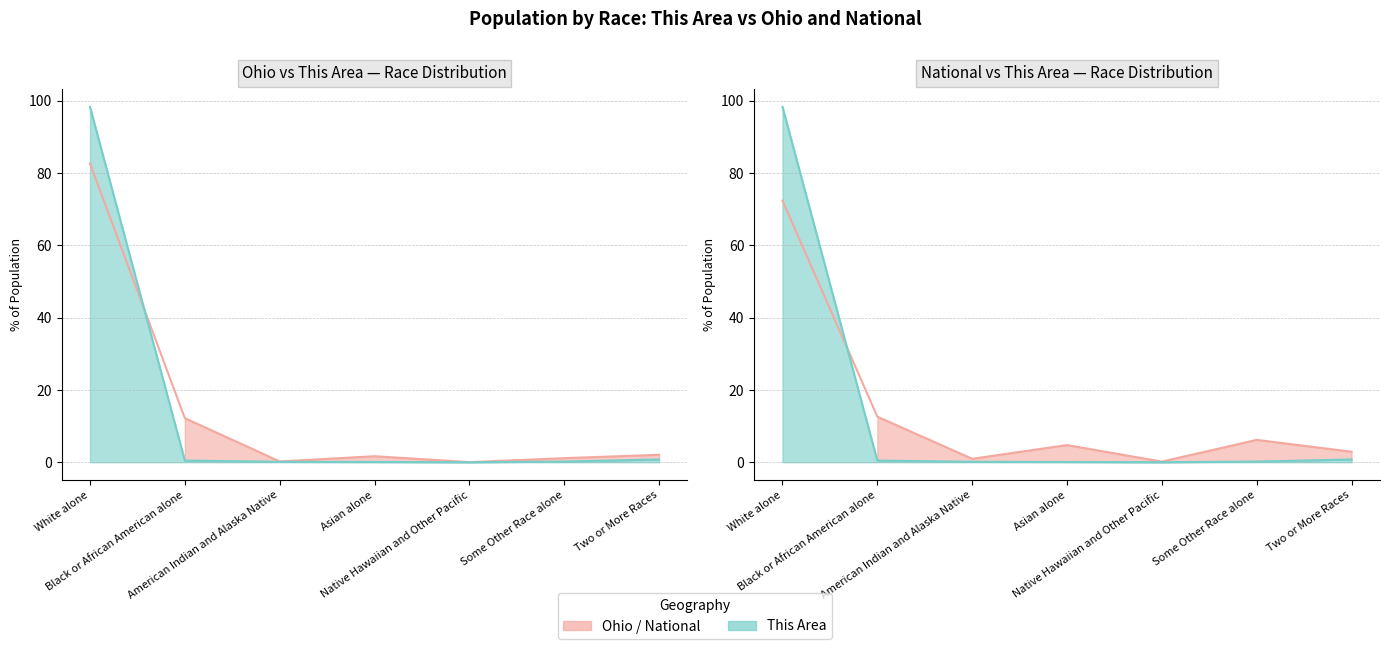

How many intersections are there between Ohio and This Area?

1